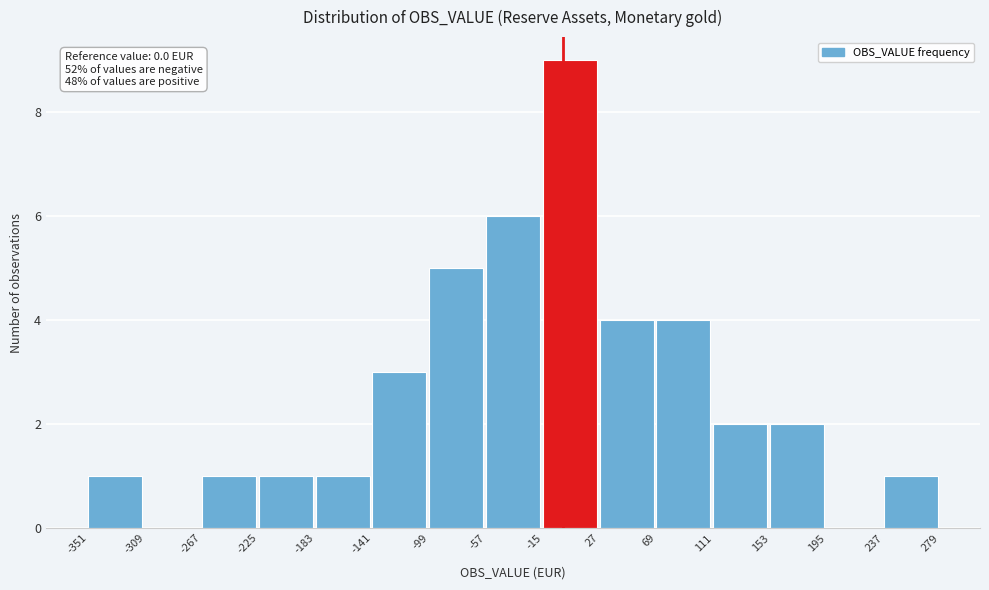

Over which range of the x-axis is the bar tallest?

-15 to 27